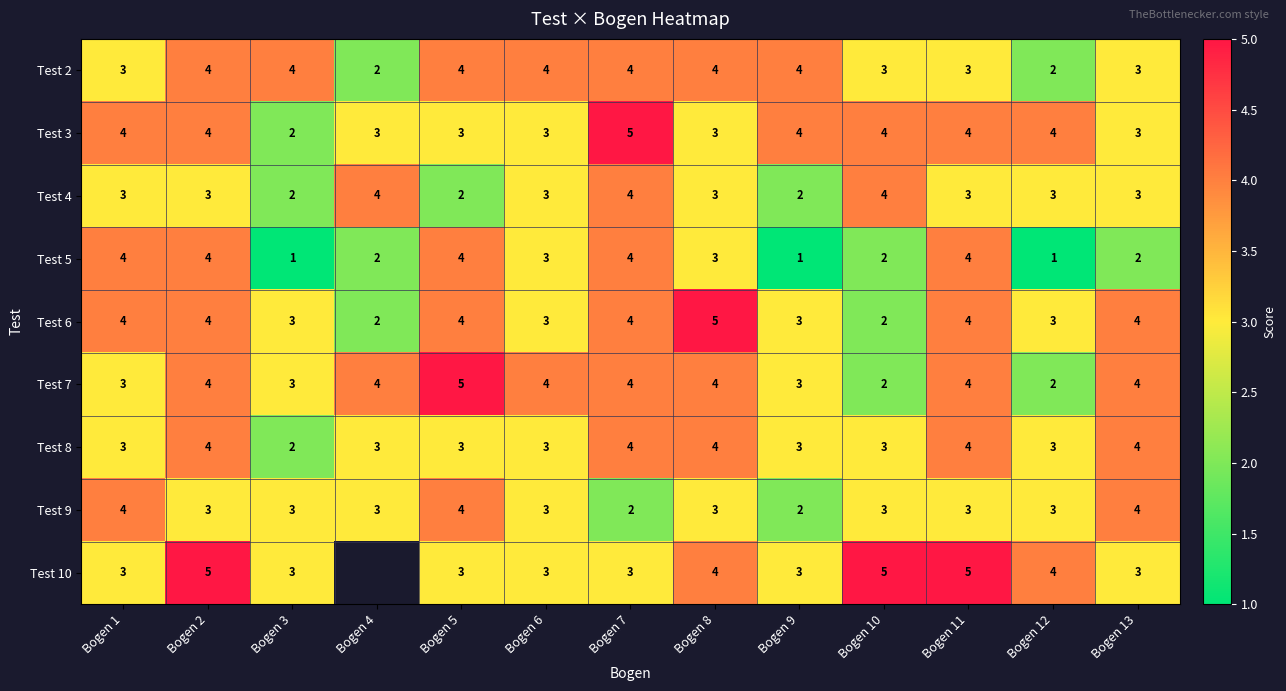

Is the value of Test 9 at Bogen 1 greater than the value of Test 7 at Bogen 1?

Yes